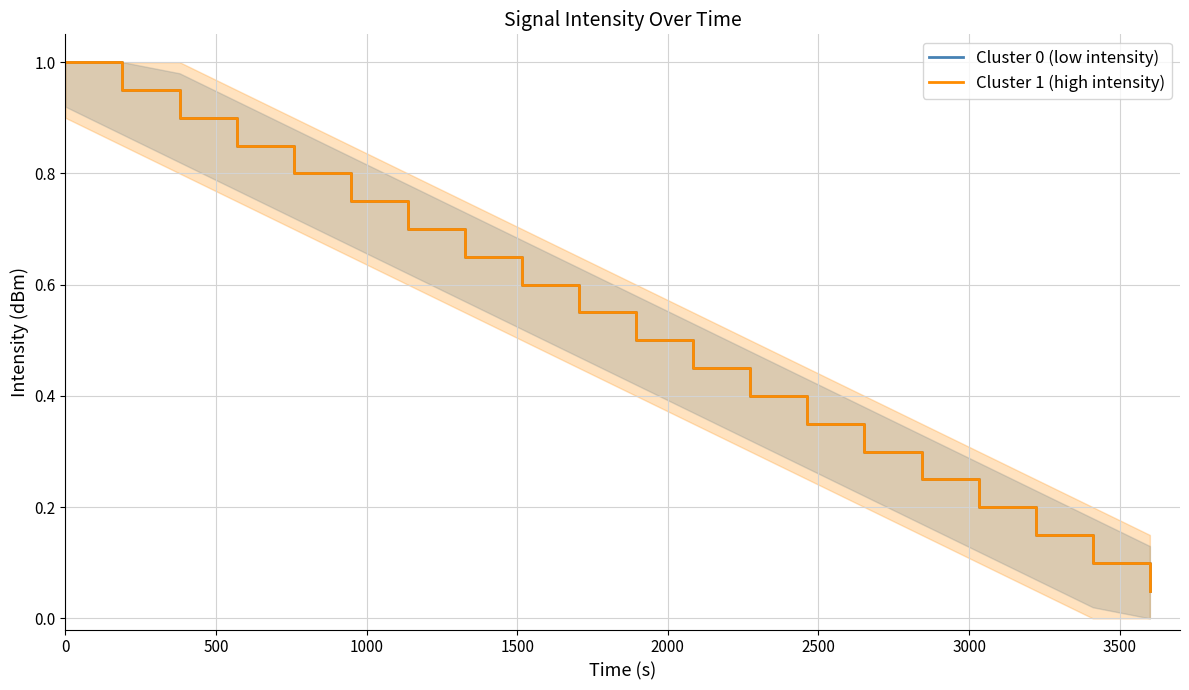

What is the value of the Cluster 1 (high intensity) point at the 20th from the left?

0.1